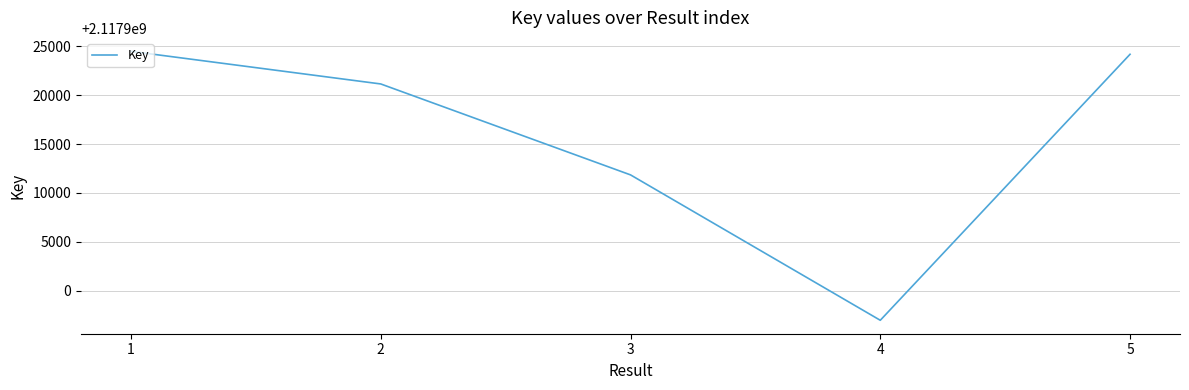

List the labels in order of value, largest first.

1, 5, 2, 3, 4